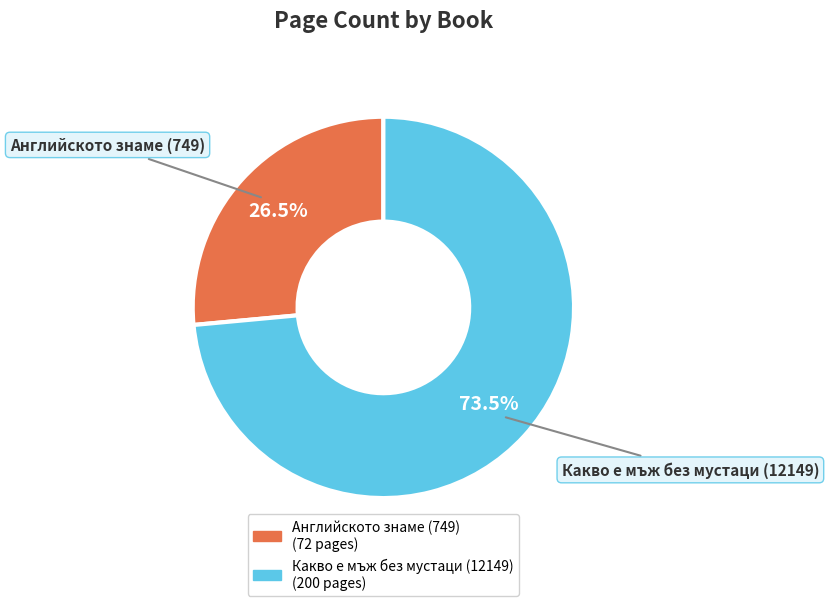

How many segments does this pie chart have?

2